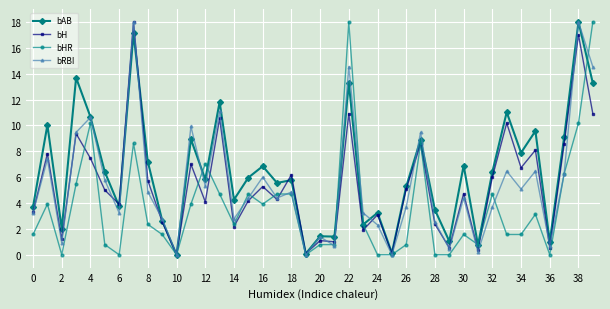

What is the highest value of the bH series?

18.0